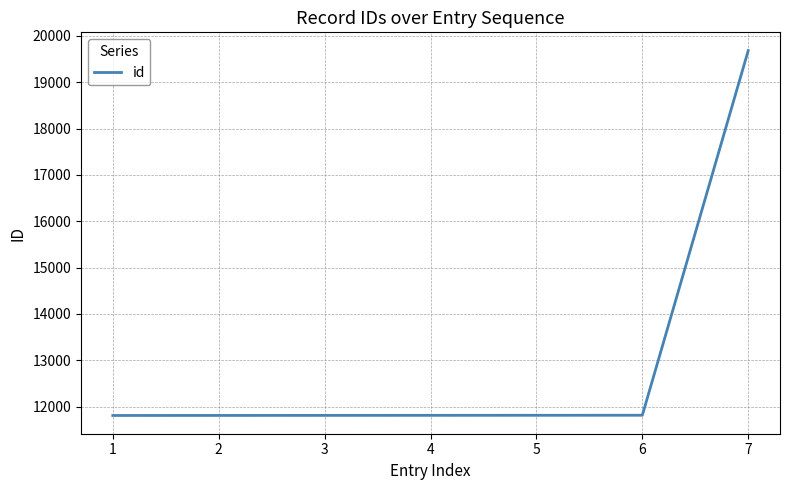

Approximately how many times larger is the value at 2 compared to 1?

1.0